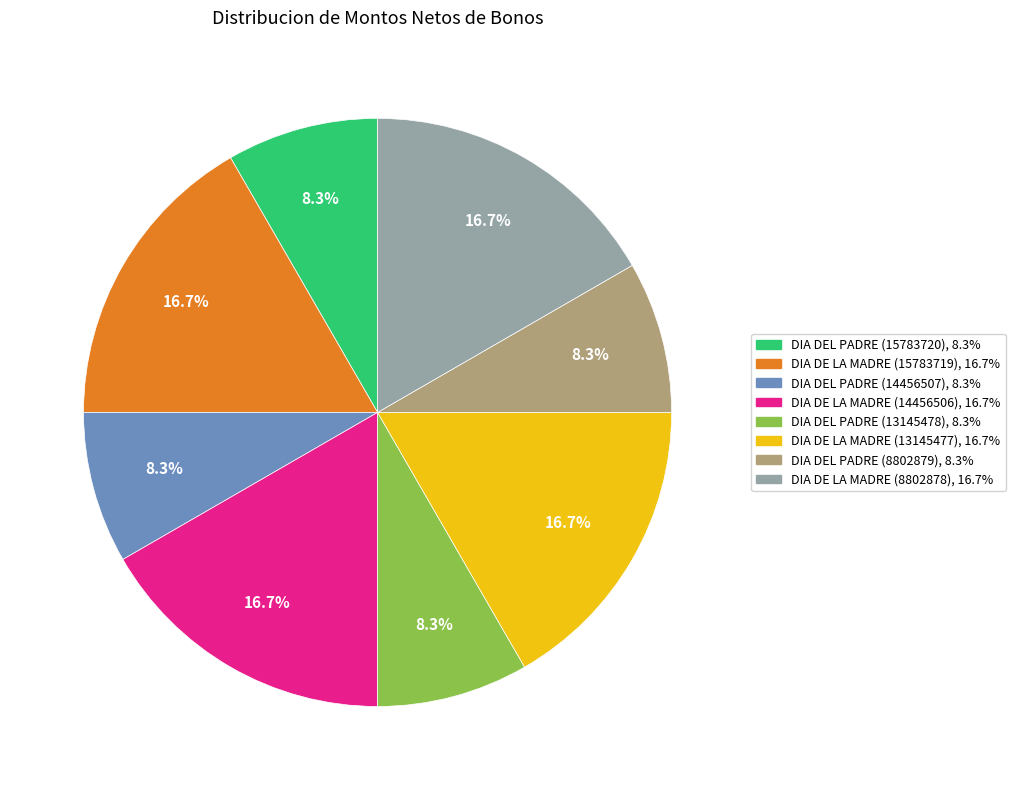

What percentage is NOT represented by DIA DE LA MADRE (8802878)?

83.3%